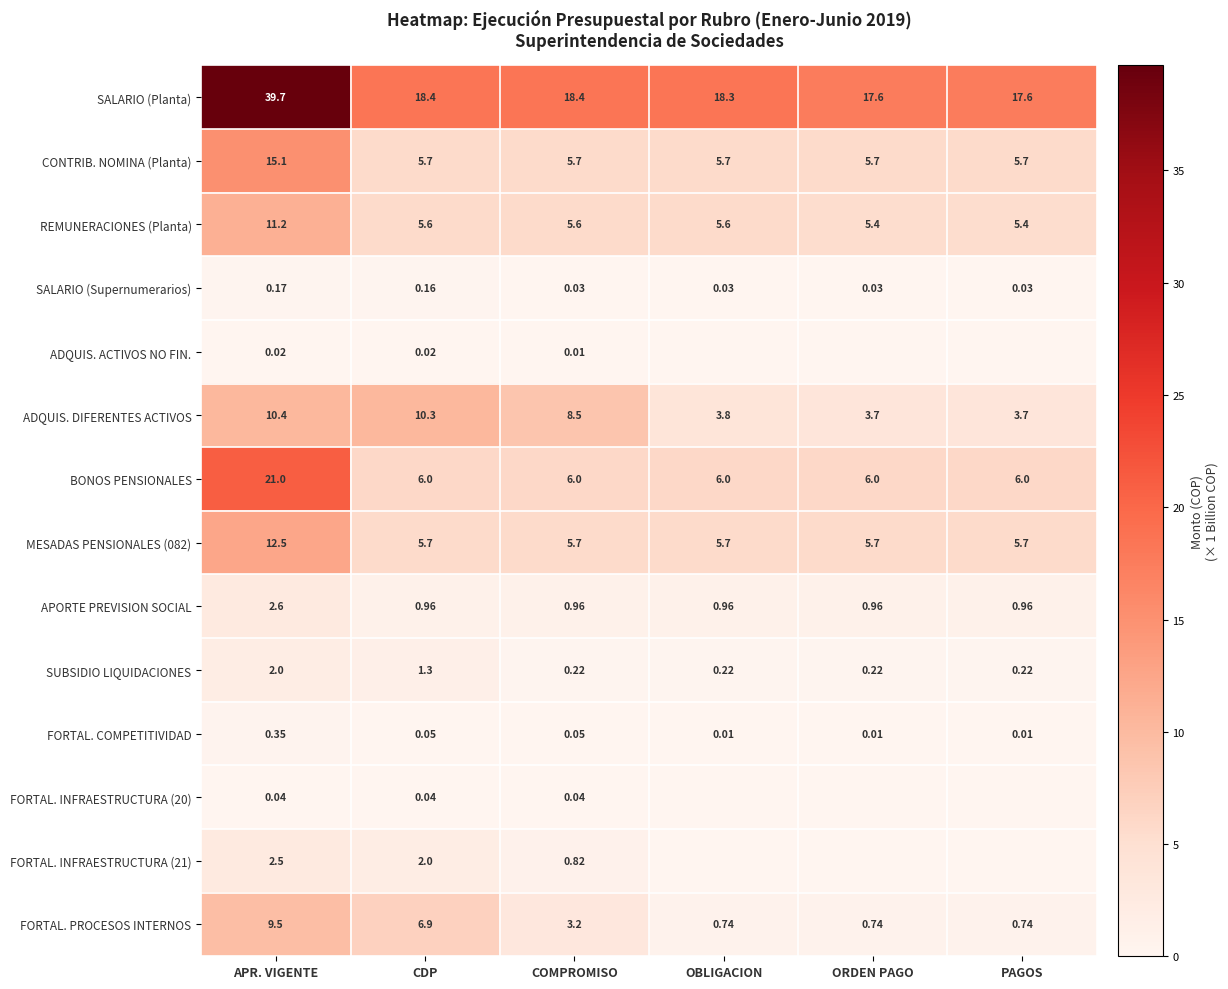

How many distinct data groups are displayed?

14